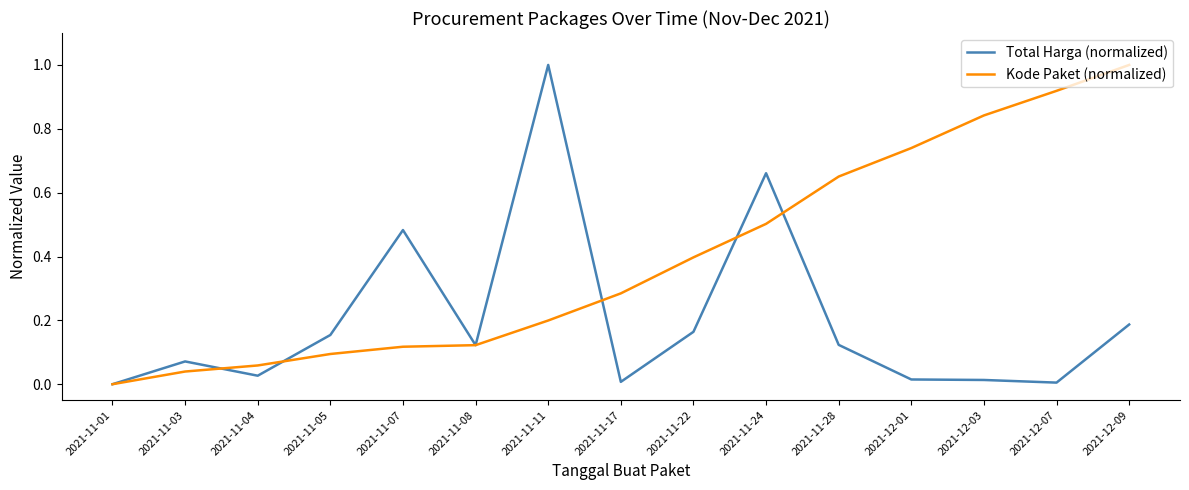

At which label is Kode Paket (normalized) closest to 0?

2021-11-01